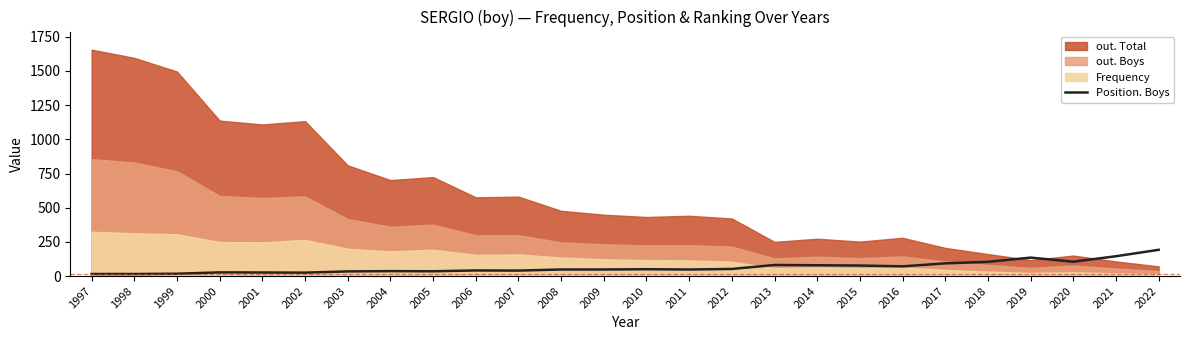

The value at 2022 is 192. True or false?

True